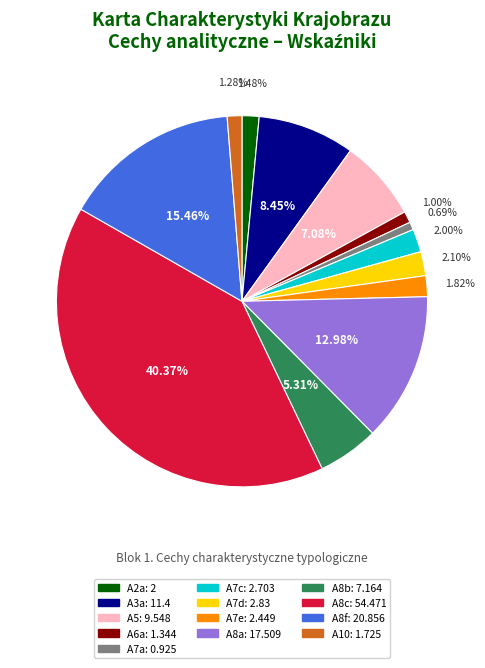

How much of the chart is everything except A2a?

98.5%